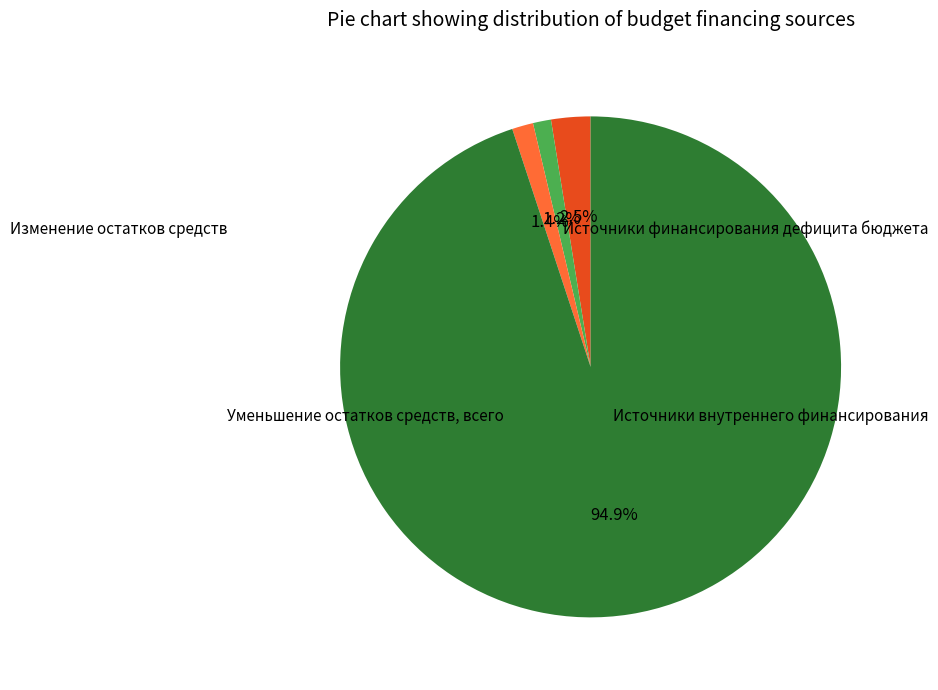

Is there any slice that represents more than half of the pie?

Yes